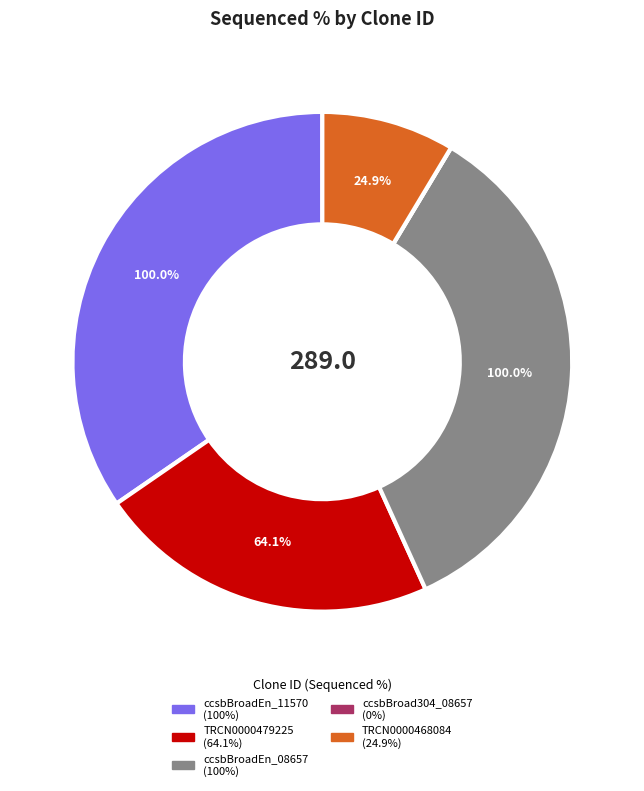

To the nearest percent, what is the combined percentage of ccsbBroadEn_11570 and TRCN0000479225?

57%